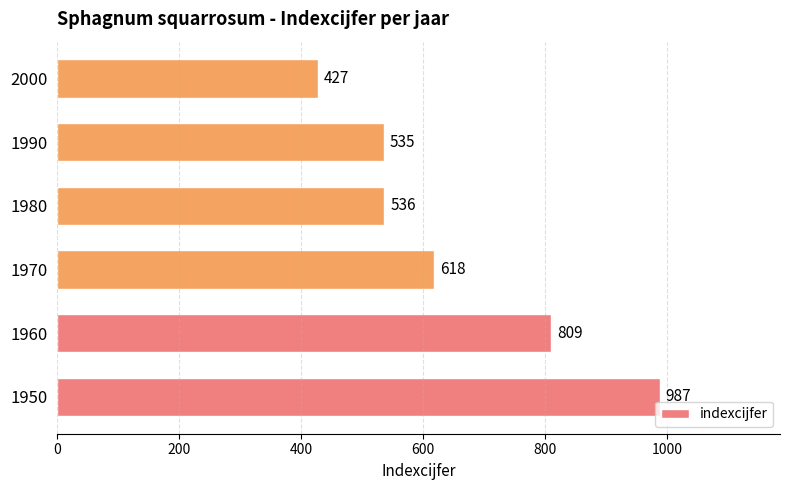

List the labels in order of value, smallest first.

2000, 1990, 1980, 1970, 1960, 1950